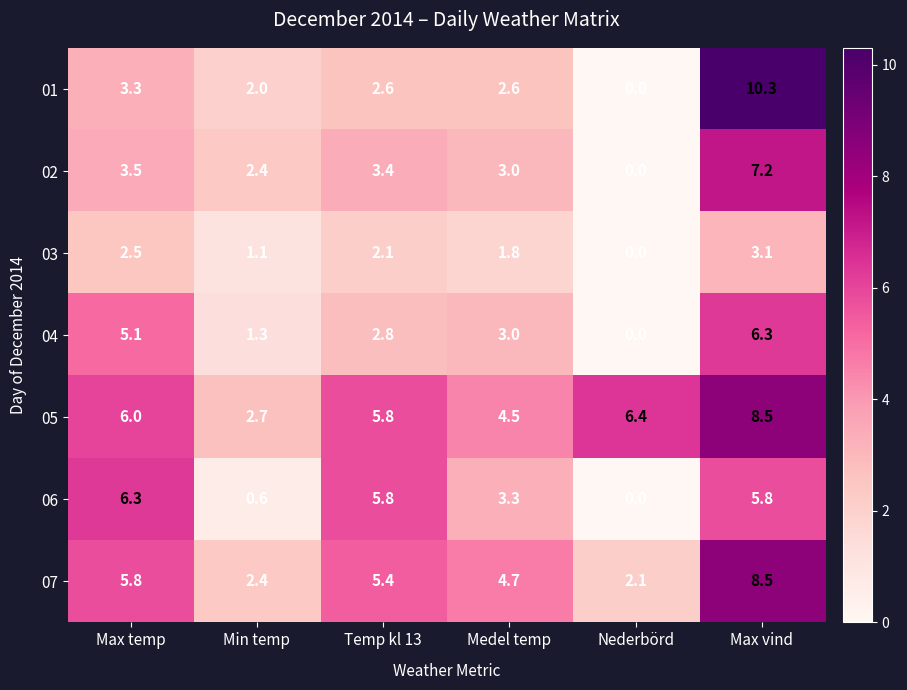

How many distinct data groups are displayed?

7